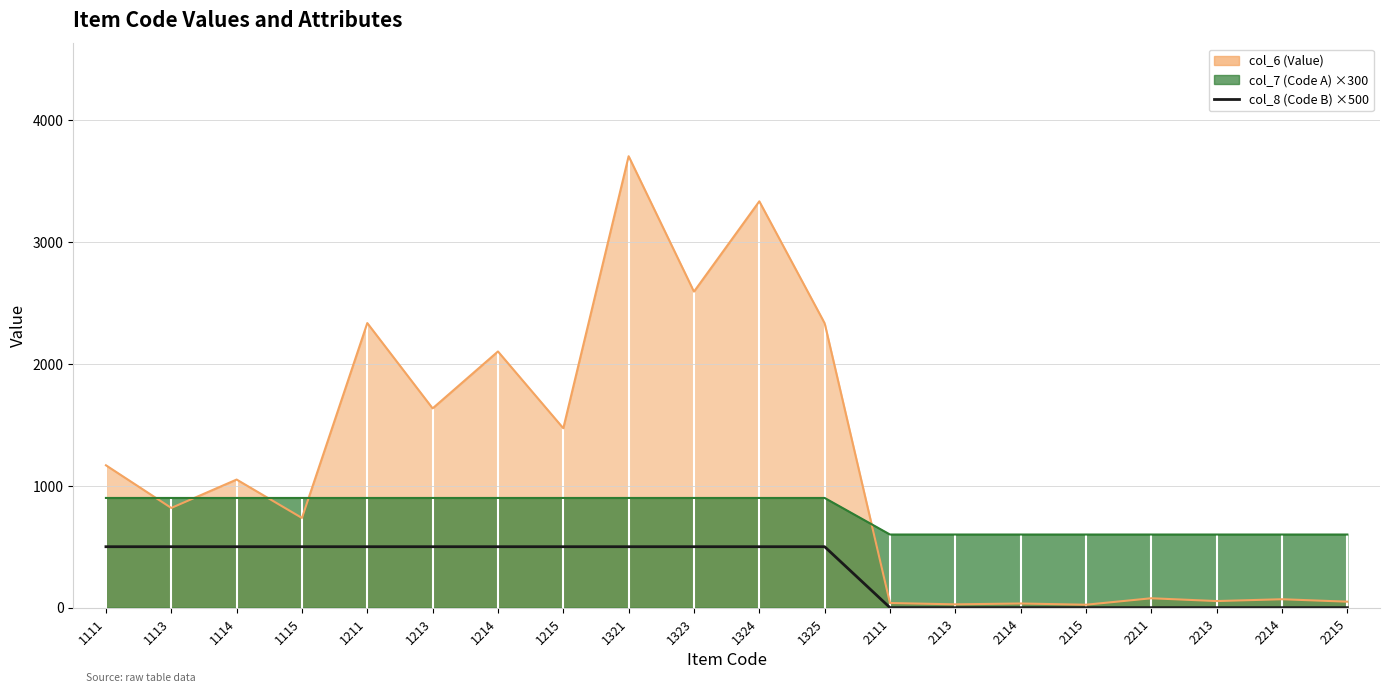

Between 2115 and 2213, which is larger?

2115